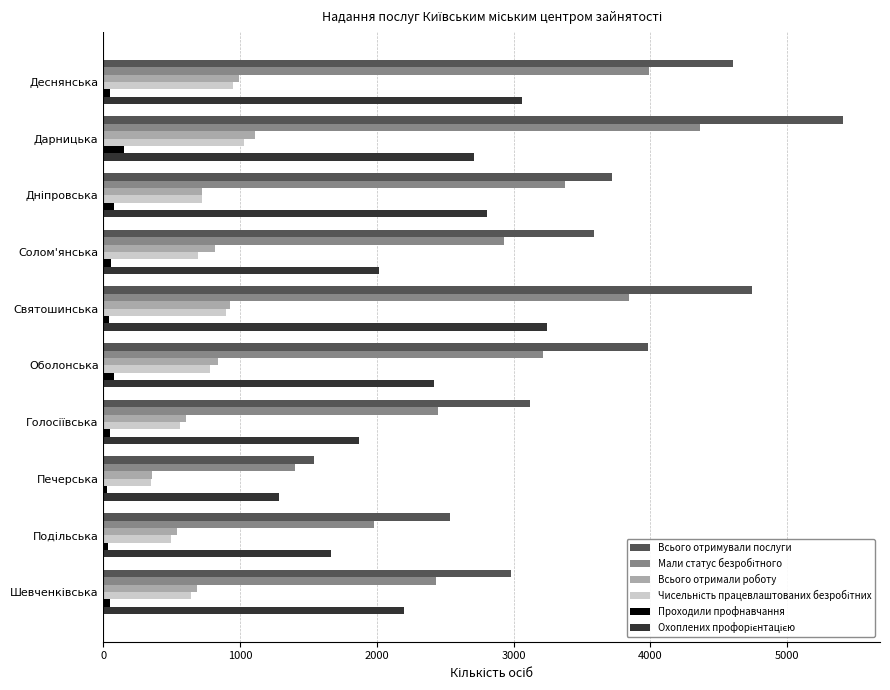

How many values in the Всього отримували послуги series are below 3716?

5